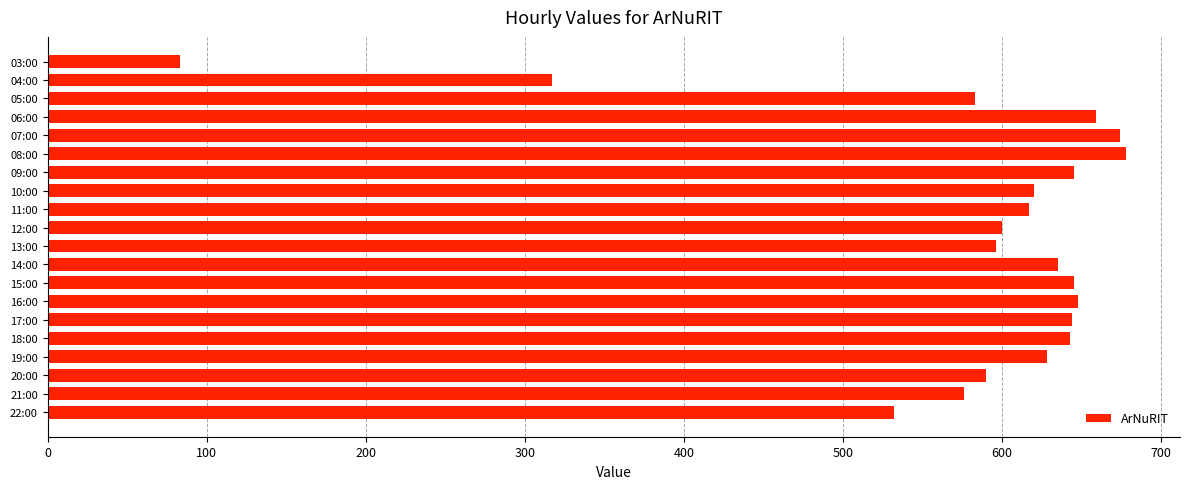

The chart shows a value of 855 at 19:00. True or false?

False